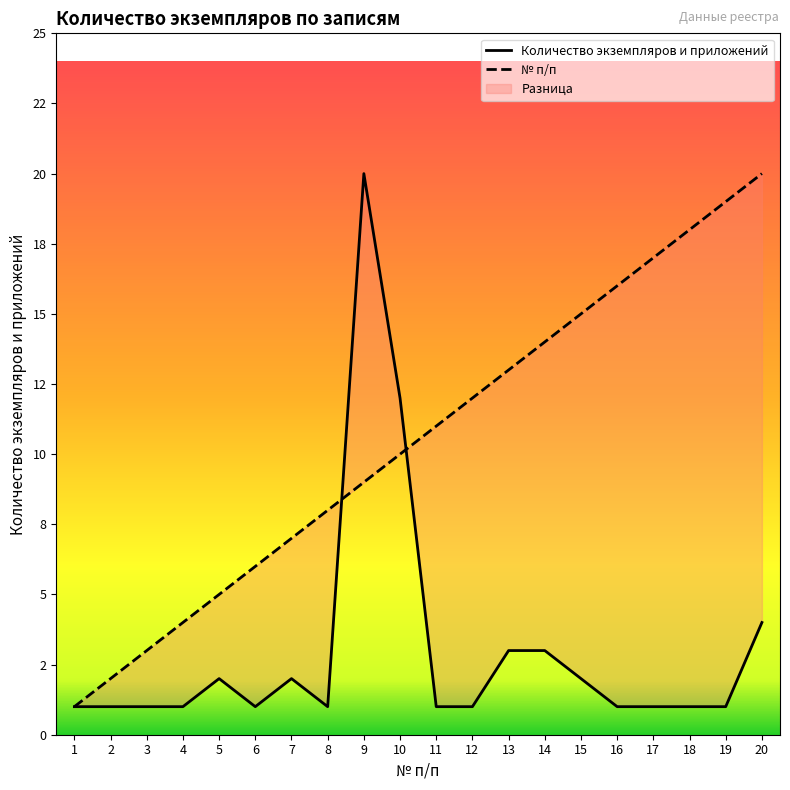

In Количество экземпляров и приложений, how many points are higher than both neighbors (excluding endpoints)?

3